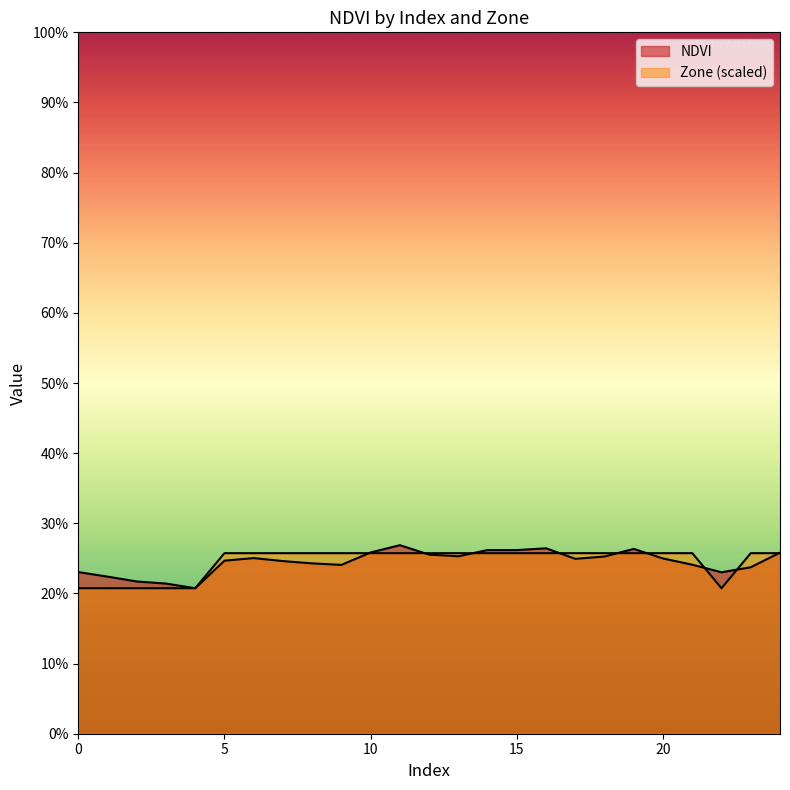

What is the average value of the Zone series?

0.2